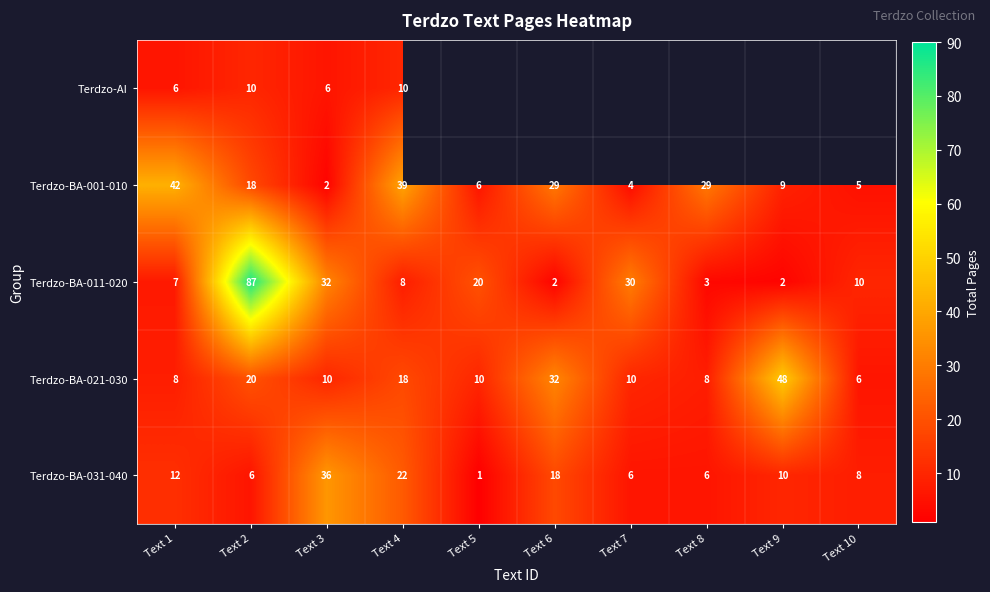

Is it true that Terdzo-AI equals 7.9 at Text 3?

False